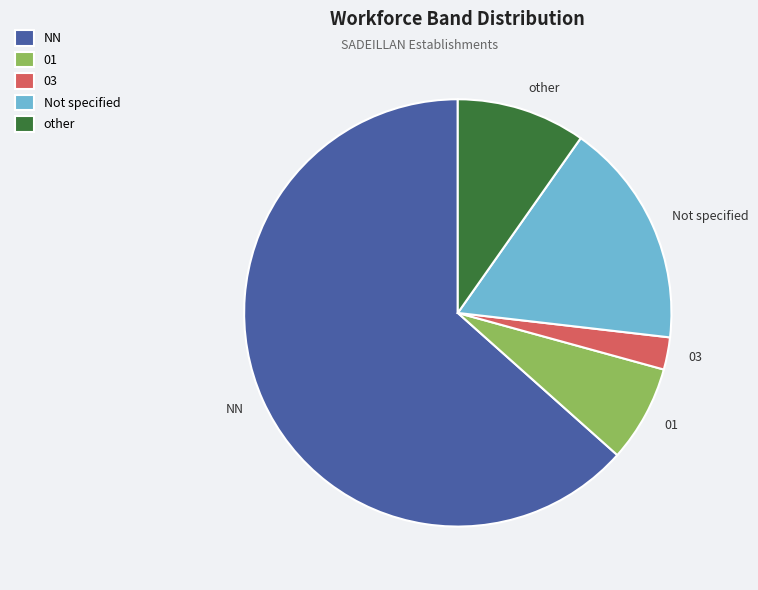

Which has a higher value, other or 03?

other